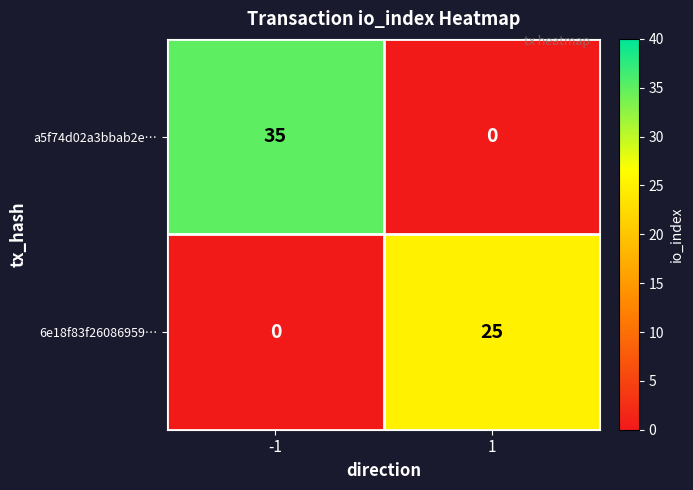

What value does the a5f74d02a3bbab2e… series have at -1?

35